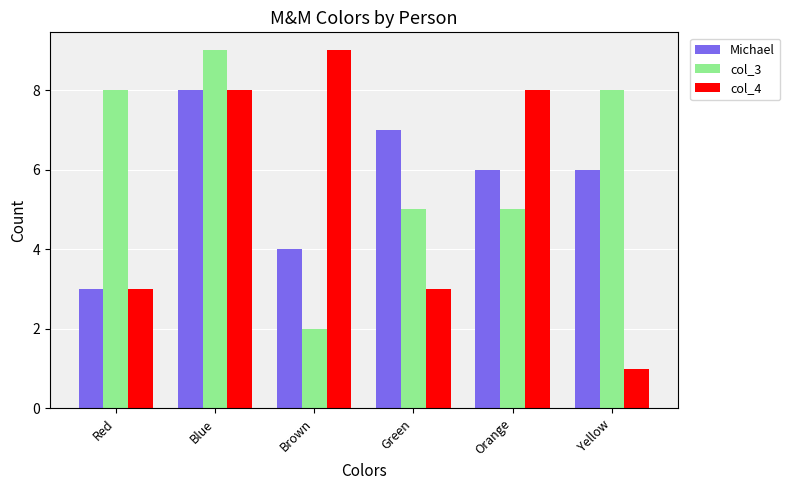

Is the value of Michael at Brown greater than the value of col_4 at Green?

Yes